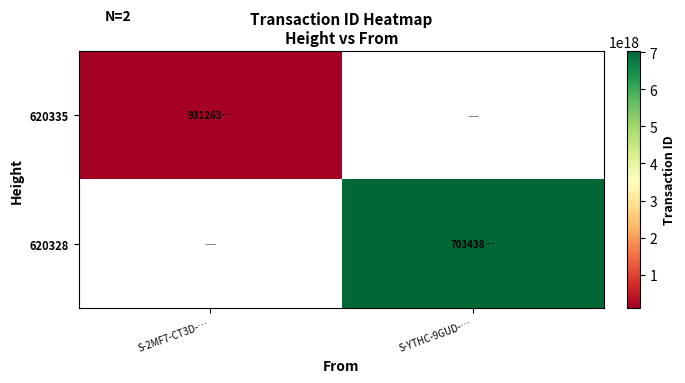

Is it true that 620335 equals 93126366605222336.0 at S-2MF7-CT3D-…?

True